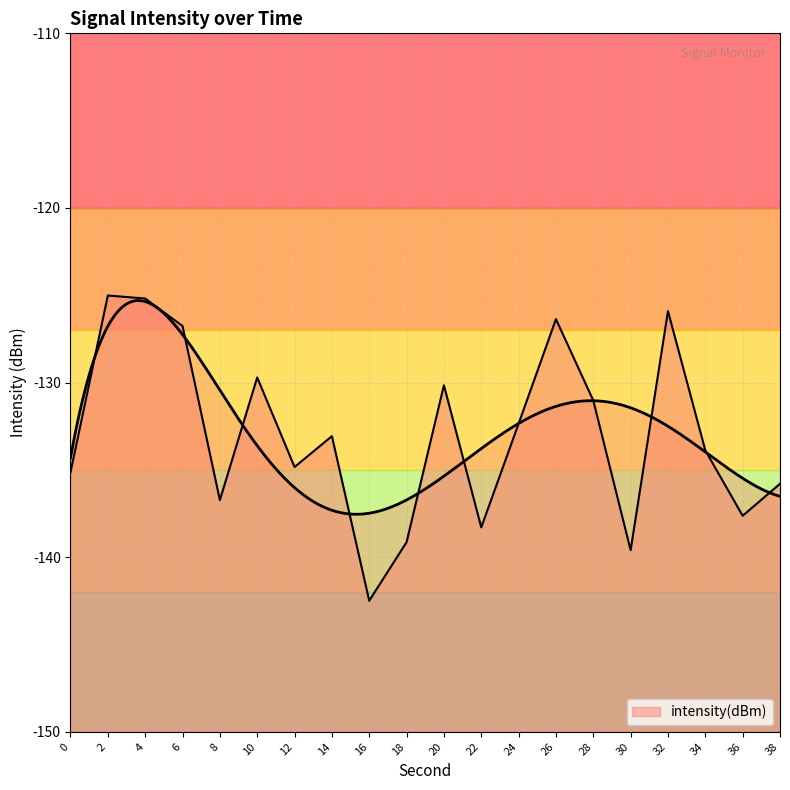

The value at 38 is -54.8. True or false?

False